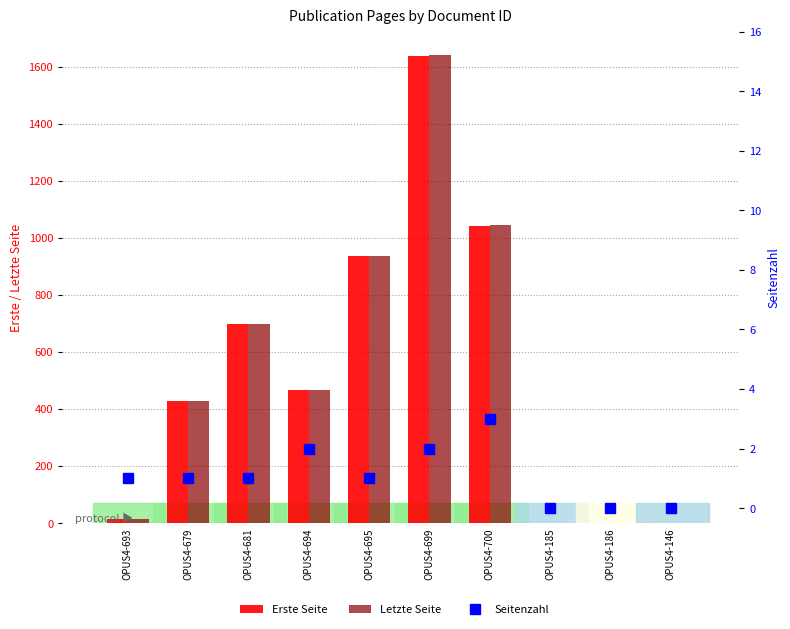

What are all the series names shown in the legend?

Erste Seite, Letzte Seite, Seitenzahl